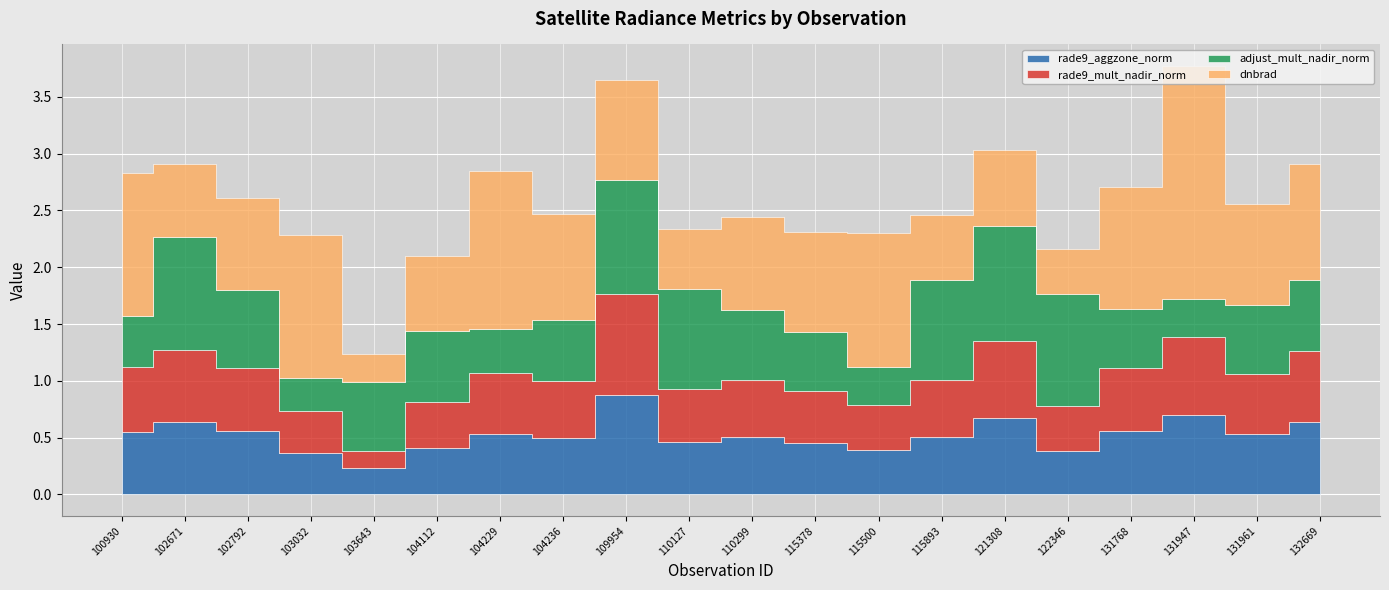

Reading left to right, what are all the values shown in this chart?

rade9_aggzone_norm: 100930=0.6	102671=0.6	102792=0.6	103032=0.4	103643=0.2	104112=0.4	104229=0.5	104236=0.5	109954=0.9	110127=0.5	110299=0.5	115378=0.5	115500=0.4	115893=0.5	121308=0.7	122346=0.4	131768=0.6	131947=0.7	131961=0.5	132669=0.6
rade9_mult_nadir_norm: 100930=0.6	102671=0.6	102792=0.6	103032=0.4	103643=0.1	104112=0.4	104229=0.5	104236=0.5	109954=0.9	110127=0.5	110299=0.5	115378=0.5	115500=0.4	115893=0.5	121308=0.7	122346=0.4	131768=0.6	131947=0.7	131961=0.5	132669=0.6
adjust_mult_nadir_norm: 100930=0.4	102671=1.0	102792=0.7	103032=0.3	103643=0.6	104112=0.6	104229=0.4	104236=0.5	109954=1.0	110127=0.9	110299=0.6	115378=0.5	115500=0.3	115893=0.9	121308=1.0	122346=1.0	131768=0.5	131947=0.3	131961=0.6	132669=0.6
dnbrad: 100930=1.3	102671=0.6	102792=0.8	103032=1.3	103643=0.2	104112=0.7	104229=1.4	104236=0.9	109954=0.9	110127=0.5	110299=0.8	115378=0.9	115500=1.2	115893=0.6	121308=0.7	122346=0.4	131768=1.1	131947=2.1	131961=0.9	132669=1.0